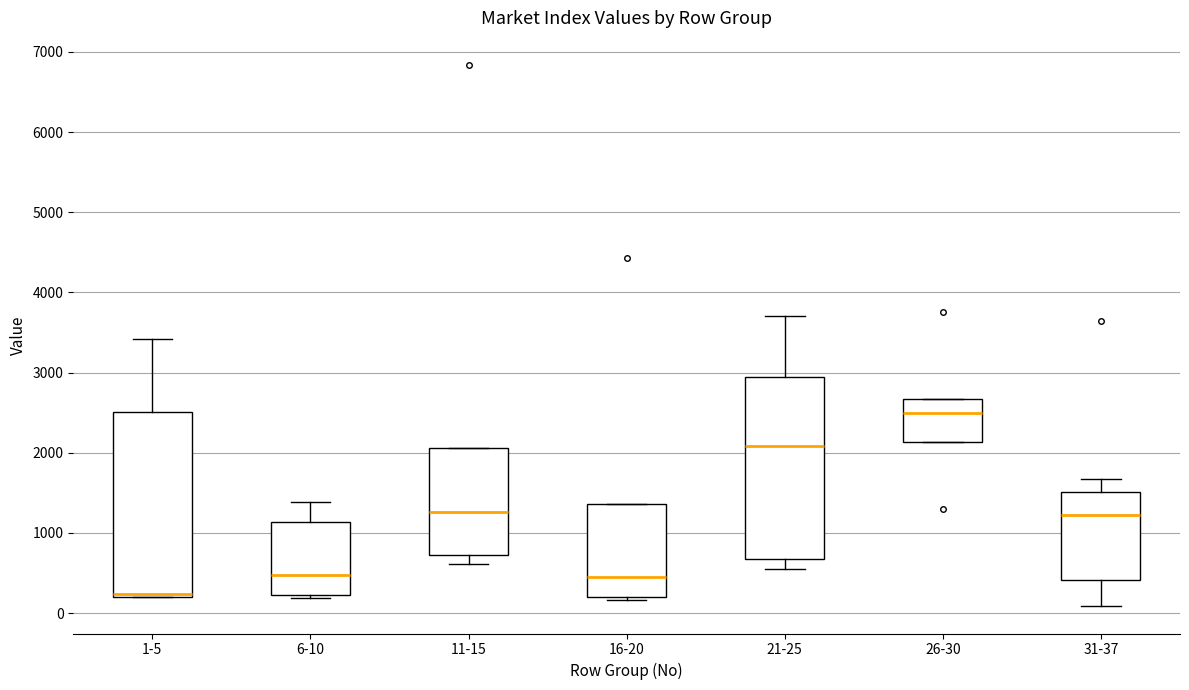

Reading left to right, transcribe this box plot: for each box, give where its median line is, the range the box spans, and where its two whiskers end, as read against the y-axis. The values are not printed on the chart, so give them approximately, as read against the axis.

1-5: median 200 (just above the box's lower edge), box 200 to 2500, whiskers 200 to 3400
6-10: median 500, box 200 to 1100, whiskers 200 to 1400
11-15: median 1300, box 700 to 2100, whiskers 600 to 2100
16-20: median 500, box 200 to 1400, whiskers 200 (just below the box's lower edge) to 1400
21-25: median 2100, box 700 to 2900, whiskers 600 to 3700
26-30: median 2500, box 2100 to 2700, whiskers 2100 to 2700
31-37: median 1200, box 400 to 1500, whiskers 100 to 1700